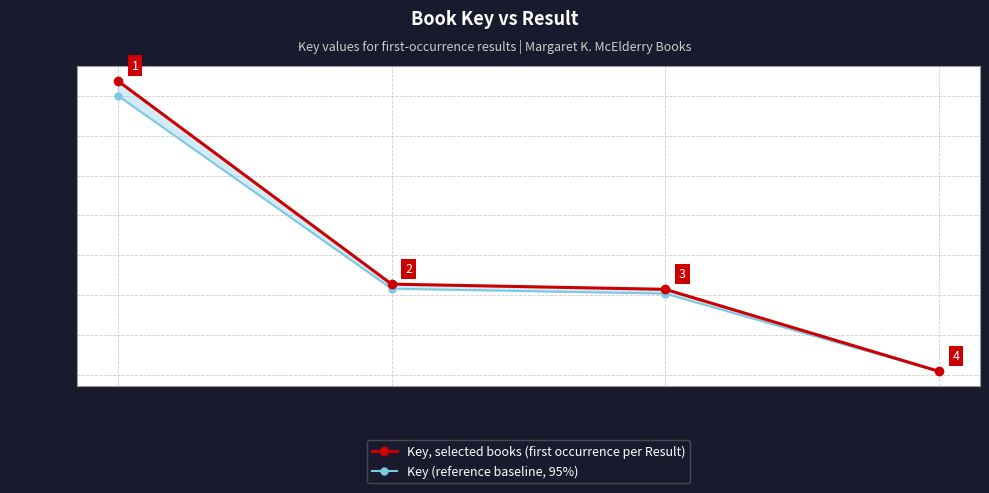

How many lines are shown in the chart?

2